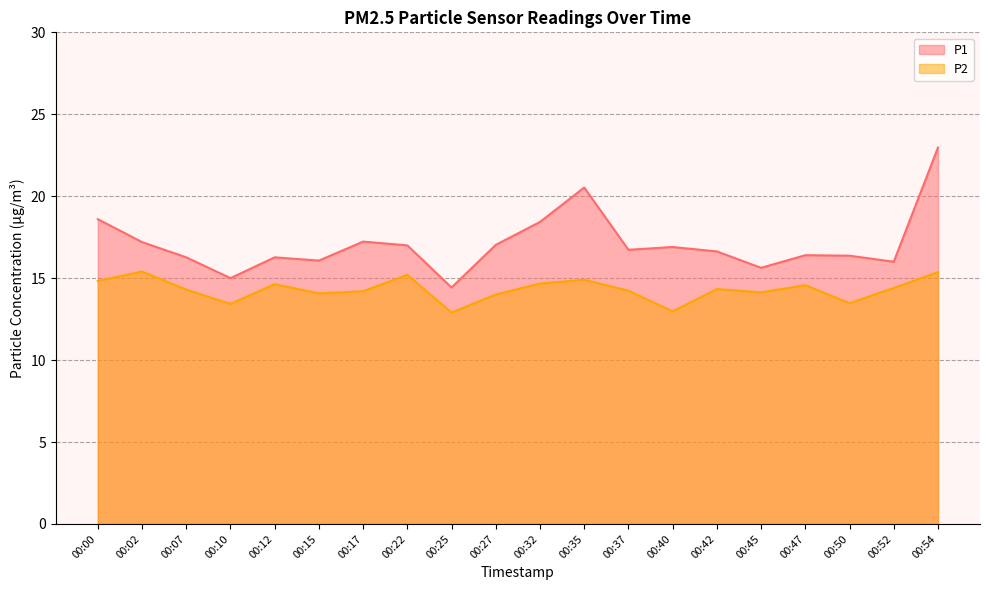

What is the difference between the P2 values at 00:02 and 00:10?

2.0